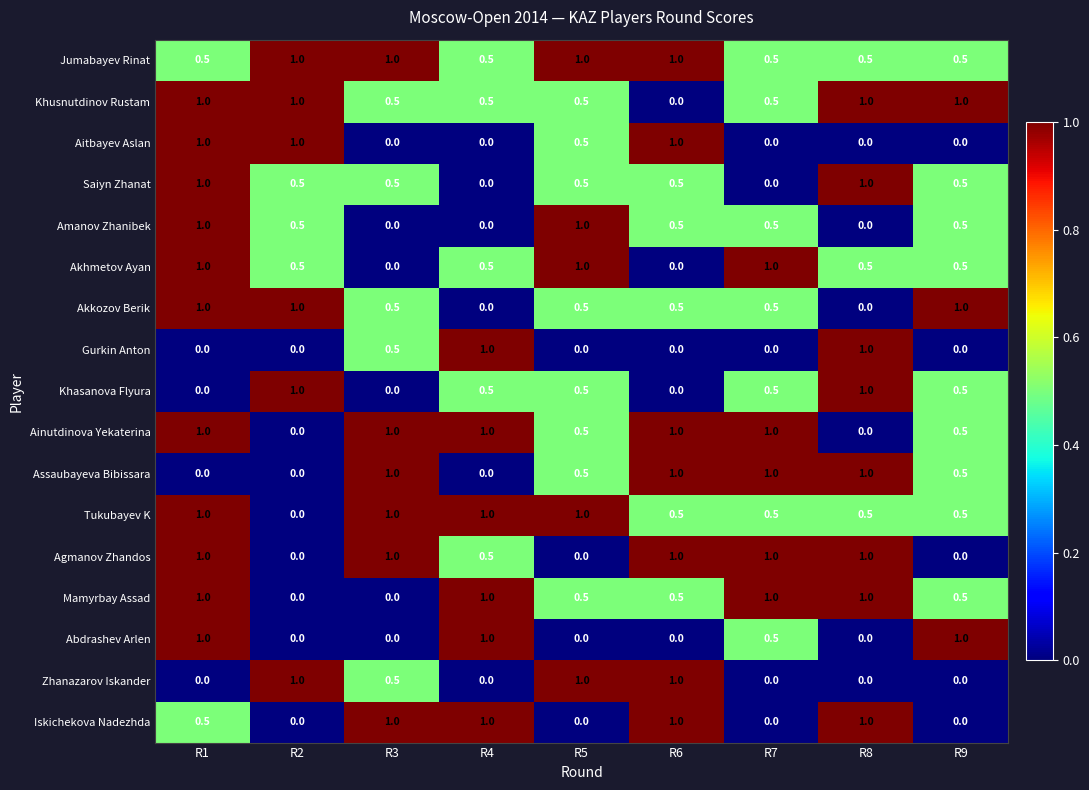

What is the spread (max minus min) of values at R2?

1.0